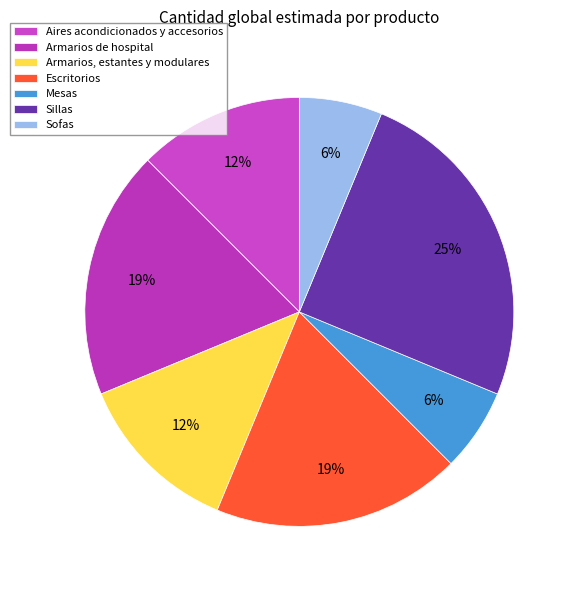

Does Aires acondicionados y accesorios account for over 50% of the chart?

No